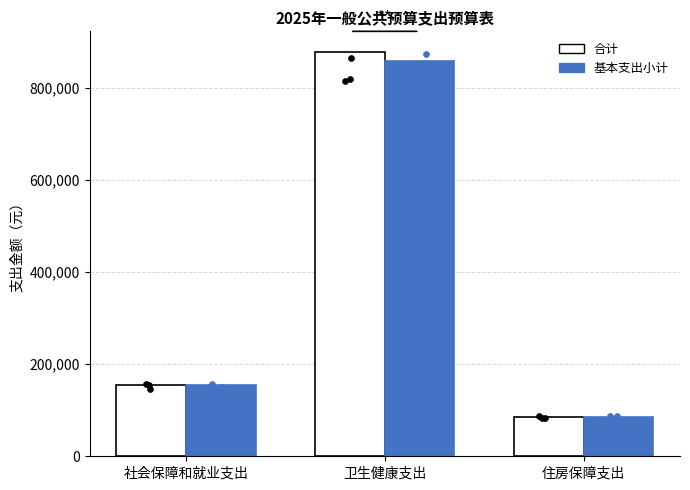

What are all the series names shown in the legend?

合计, 基本支出小计